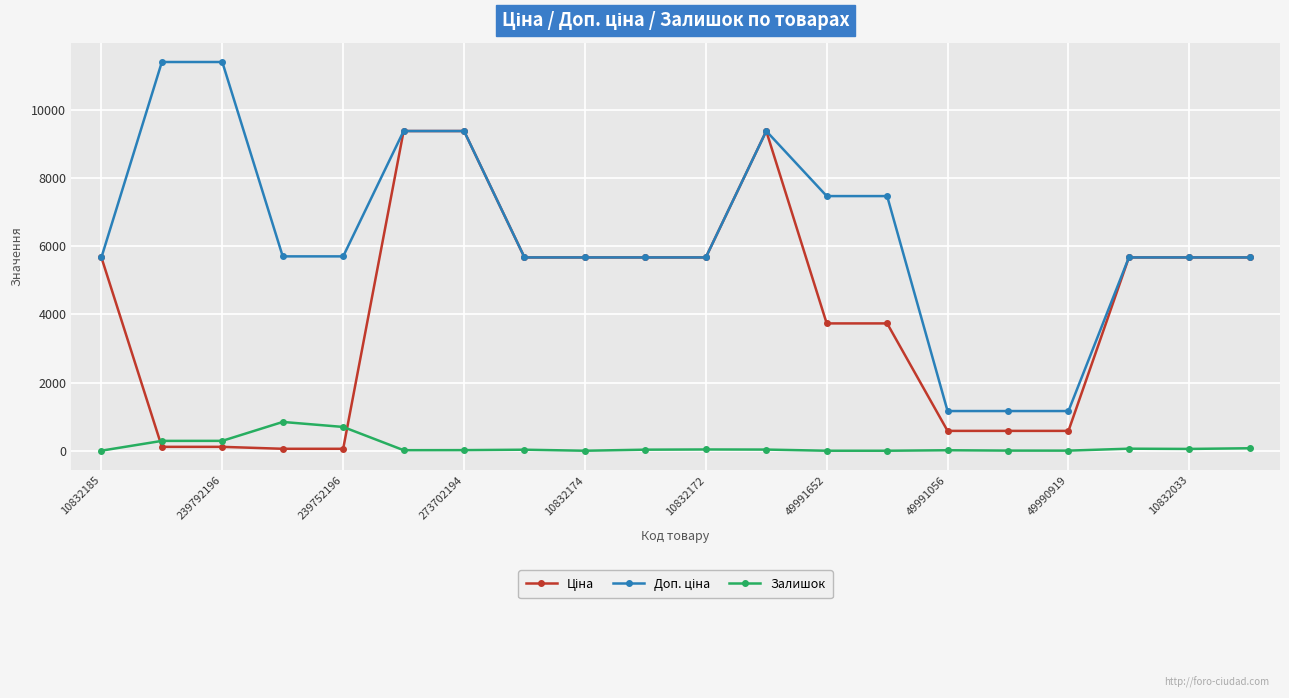

At how many categories does at least one series exceed 11082?

2